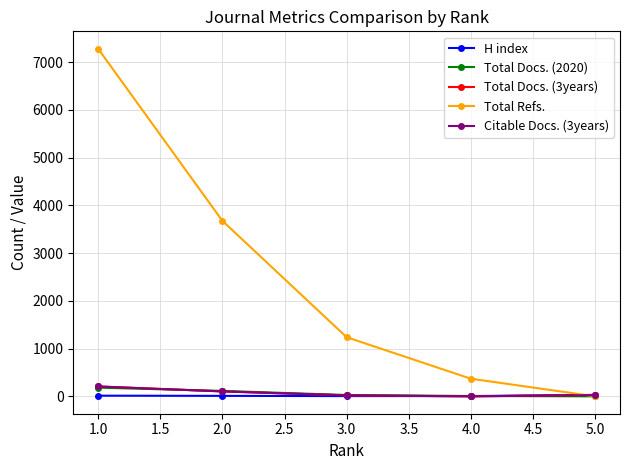

What is the greatest value displayed?

7279